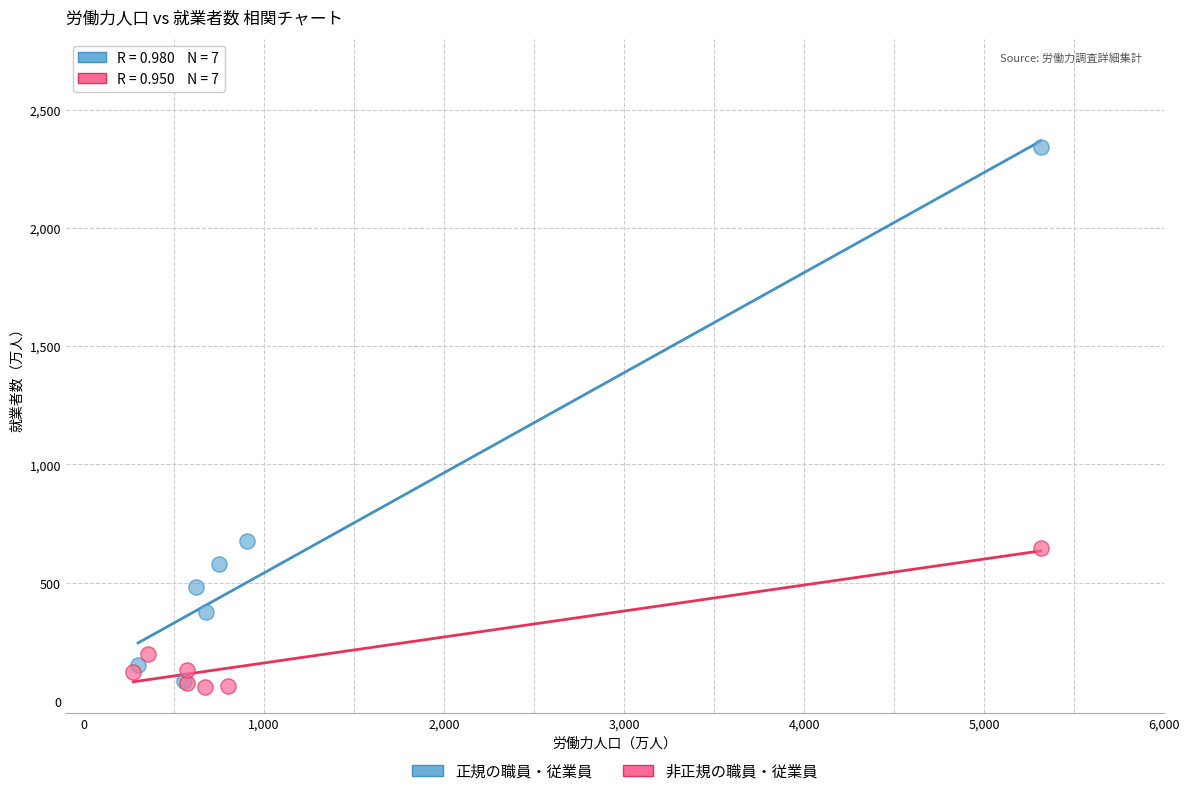

Which series has the widest spread of Y values?

正規の職員・従業員